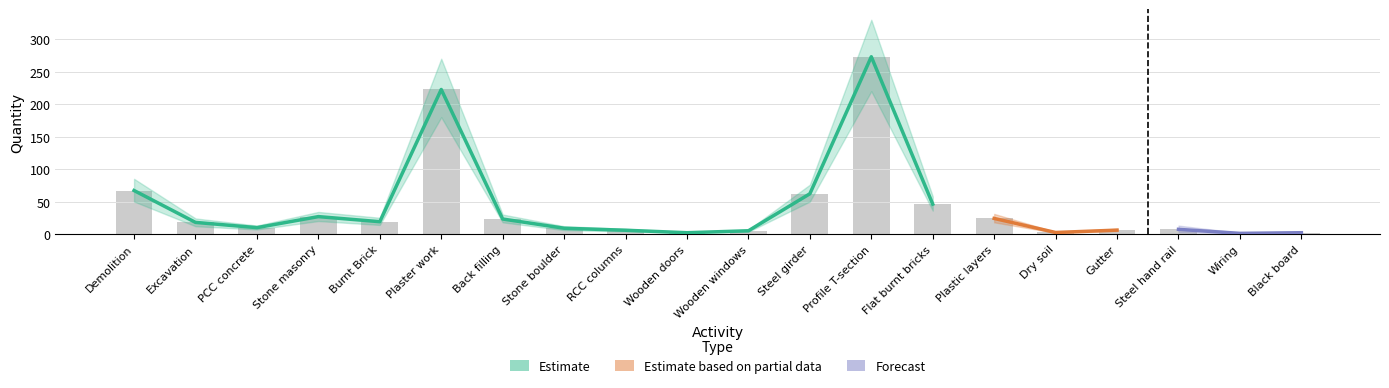

Where does the data first go above 17?

Demolition